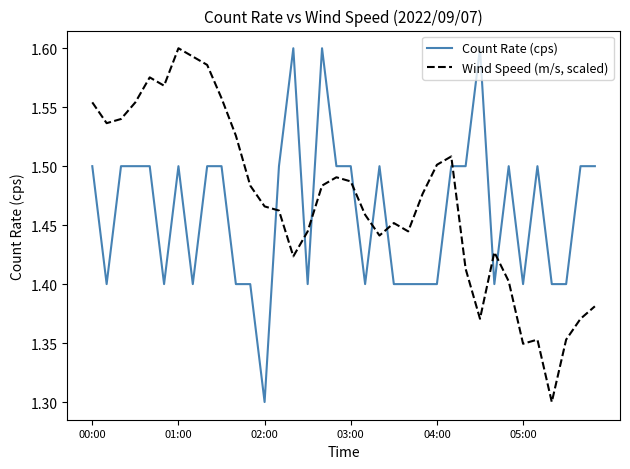

True or false: Count Rate (cps) and Wind Speed (m/s, scaled) cross at least once.

True